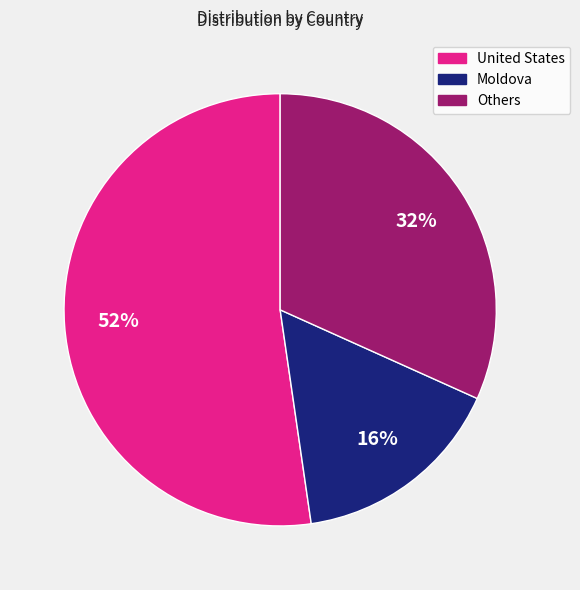

Is there a majority slice in this chart?

Yes